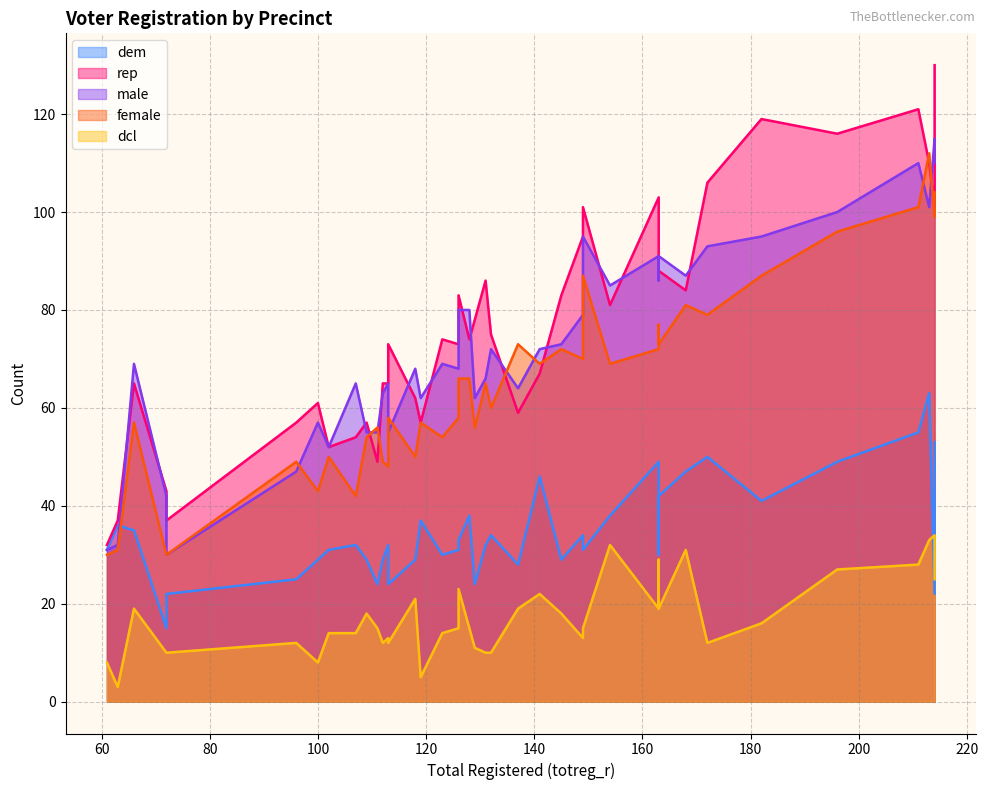

Which series has the widest spread of values?

rep